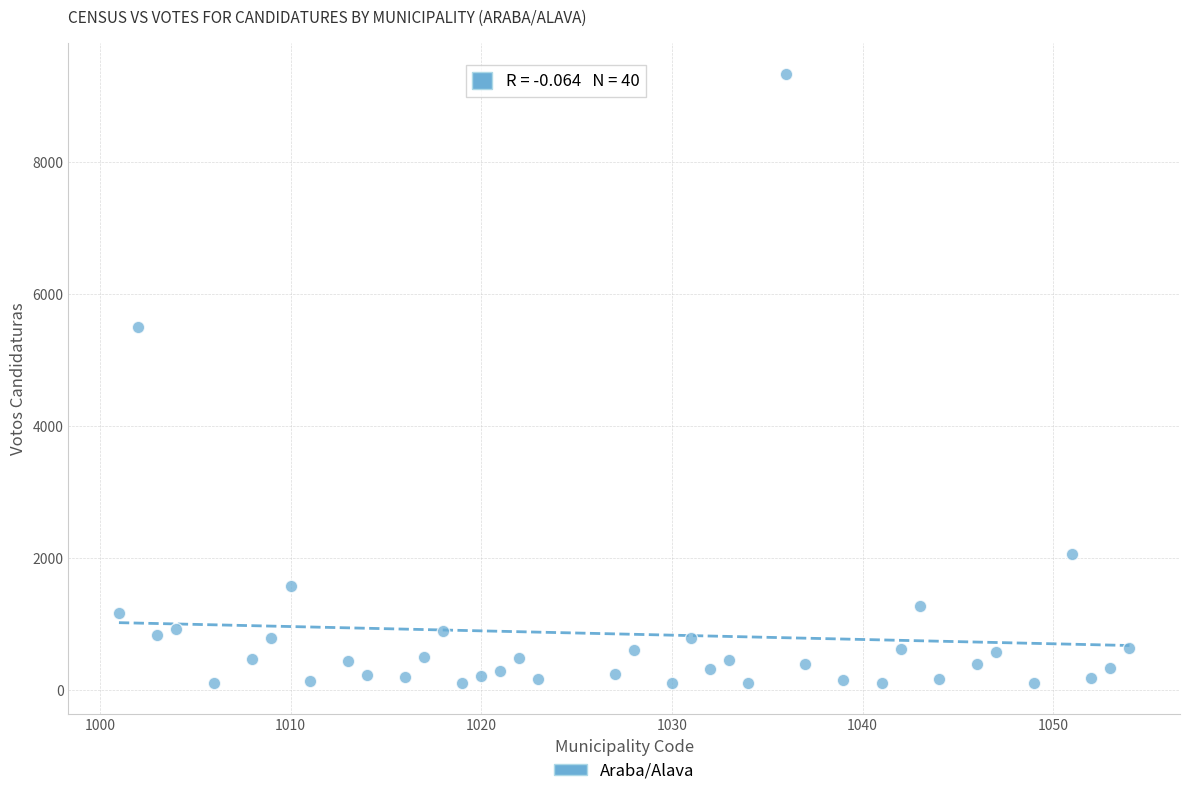

What is the range of Y values (max minus min)?

9236